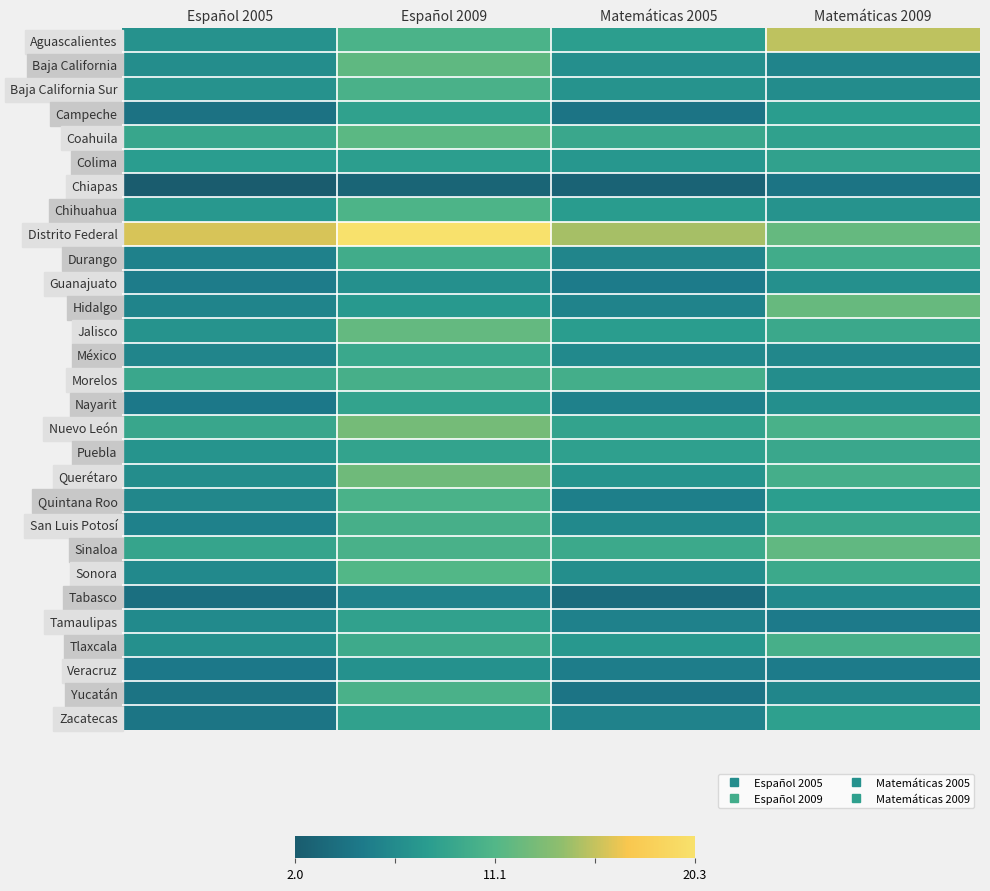

Rank the series at Español 2009 from highest to lowest value.

Distrito Federal, Nuevo León, Querétaro, Jalisco, Baja California, Coahuila, Sonora, Chihuahua, Aguascalientes, Quintana Roo, Yucatán, Baja California Sur, Sinaloa, San Luis Potosí, Morelos, Durango, Tlaxcala, México, Puebla, Nayarit, Zacatecas, Tamaulipas, Campeche, Colima, Hidalgo, Veracruz, Guanajuato, Tabasco, Chiapas